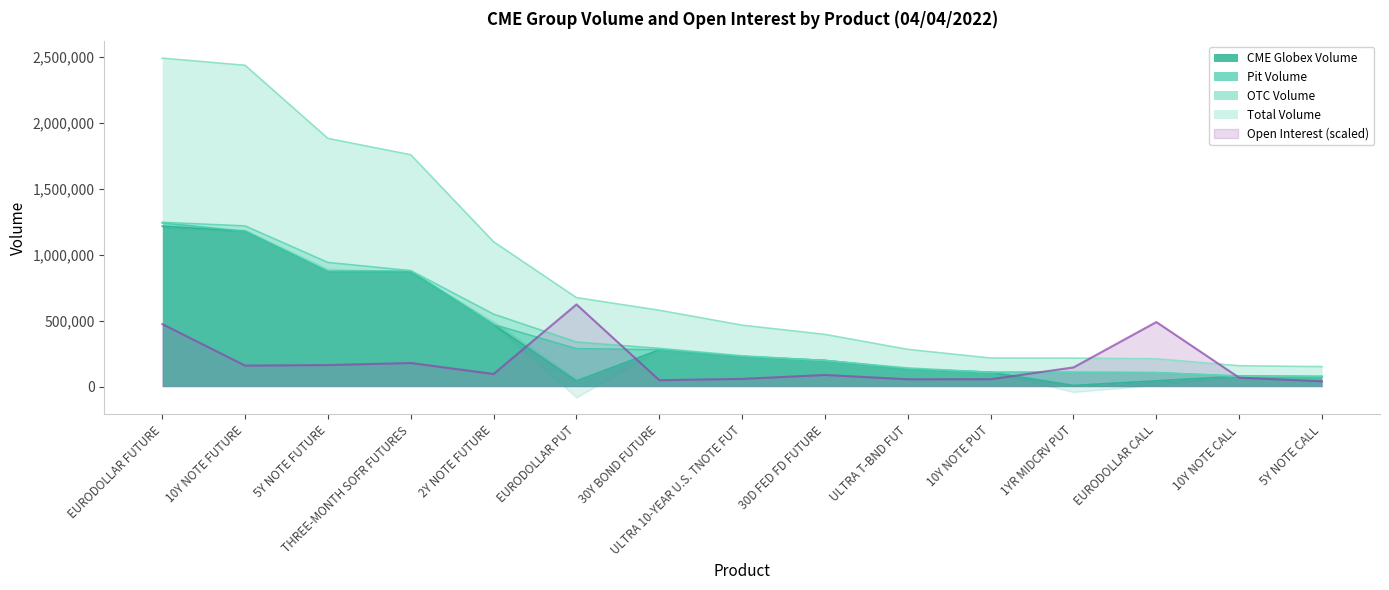

Count the number of data series in this chart.

3